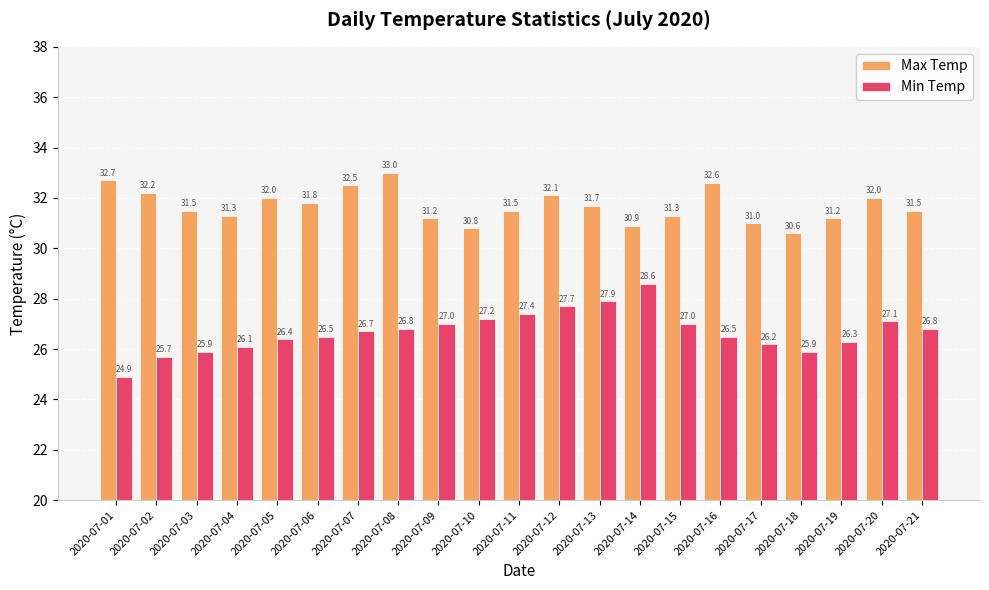

Which series has the largest total across all categories?

Max Temp